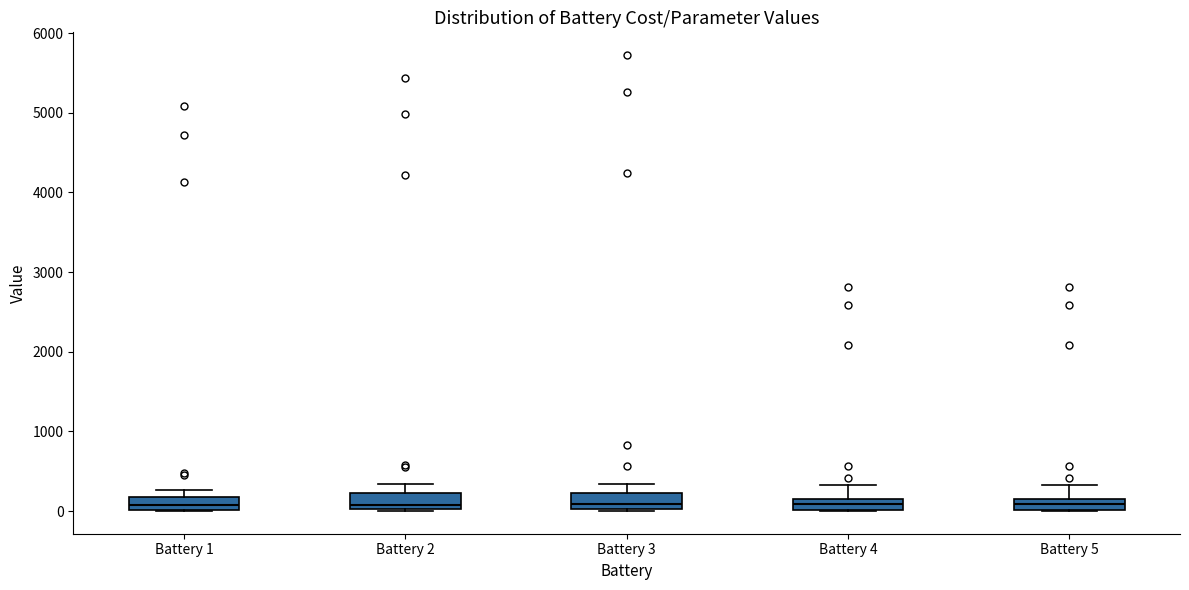

Where is the upper edge of the box for Battery 5 on the y-axis? The values are not printed on the chart, so give them approximately, as read against the axis.

100